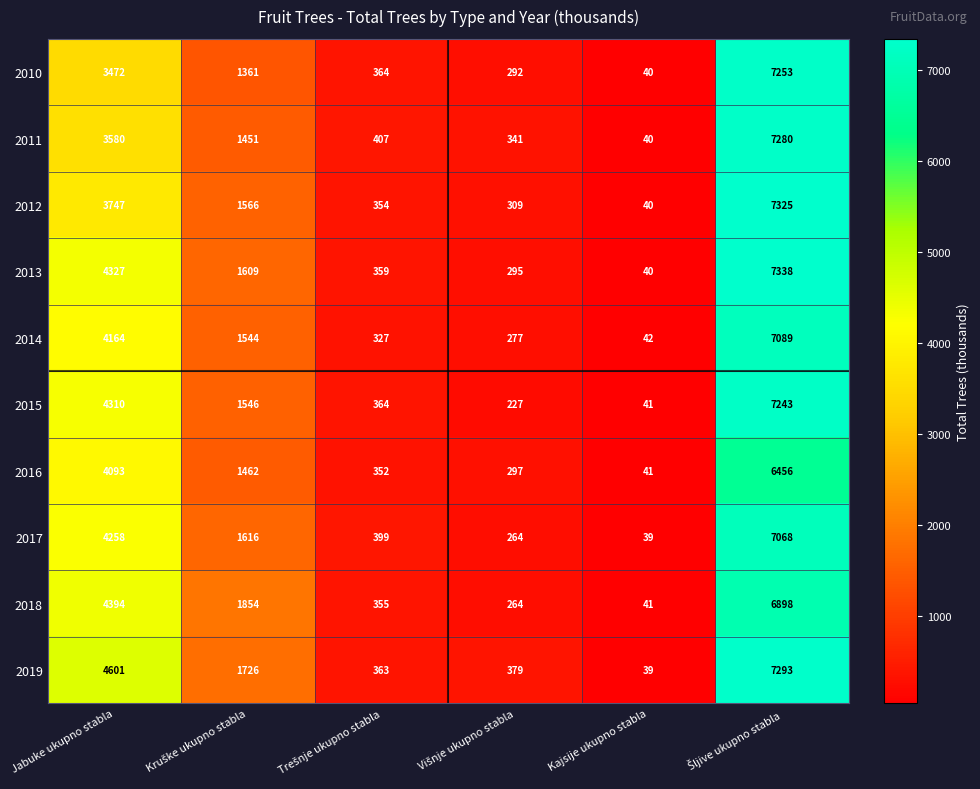

Which category has the lowest value in the 2013 series?

Kajsije ukupno stabla